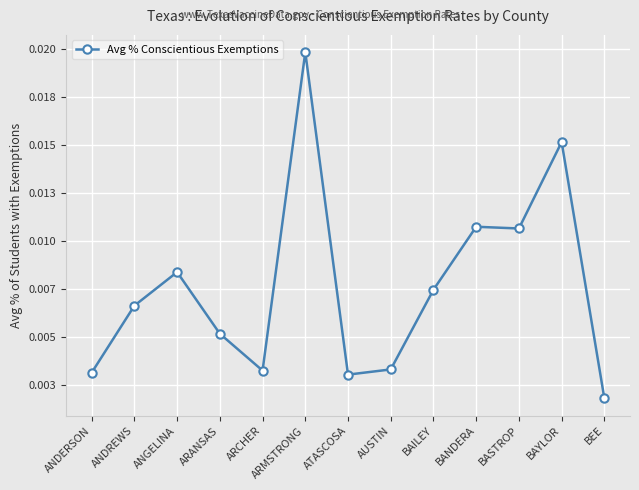

Does the chart have visible grid lines?

Yes